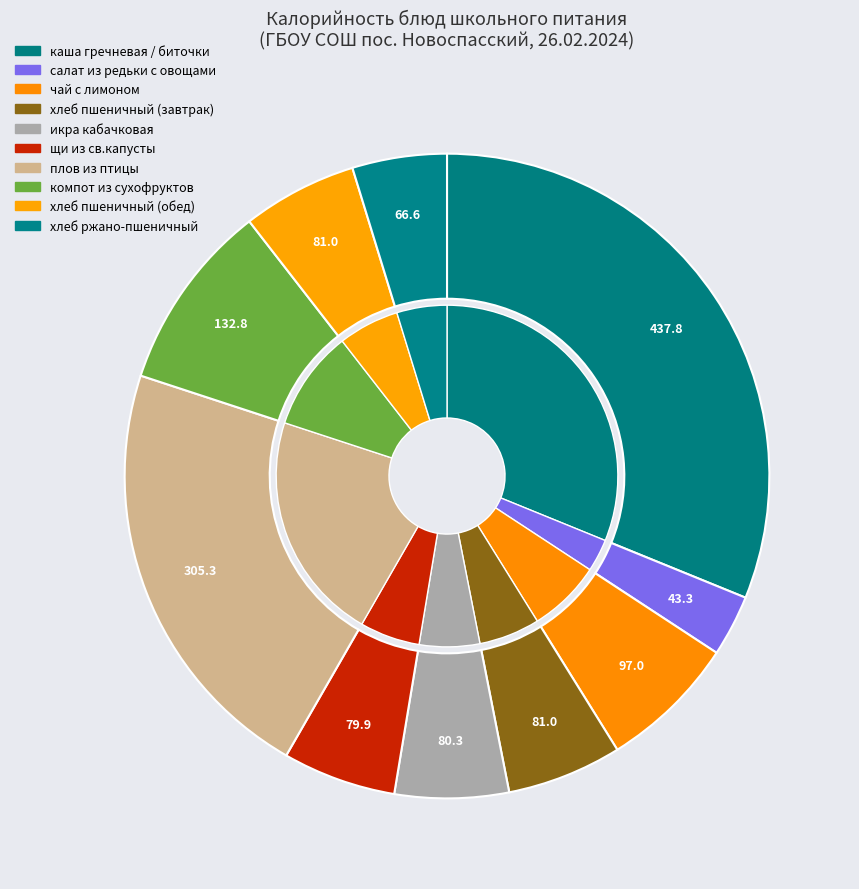

What percentage is the компот из сухофруктов slice, to the nearest percent?

9%